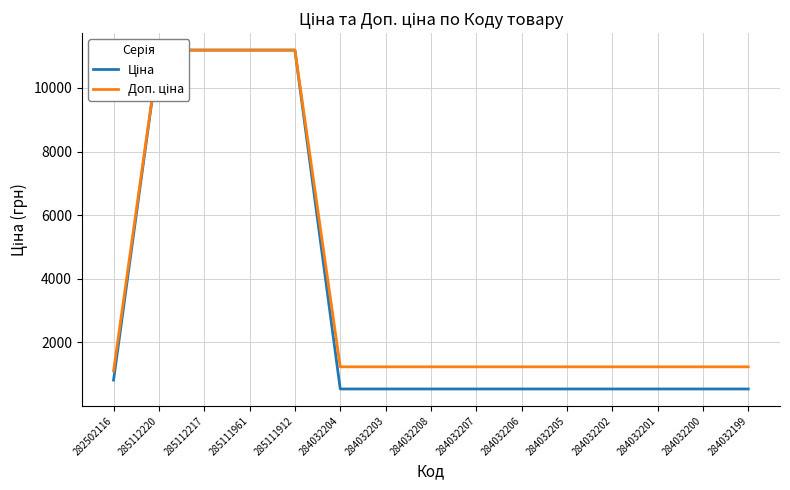

True or false: Ціна and Доп. ціна intersect in this chart.

False